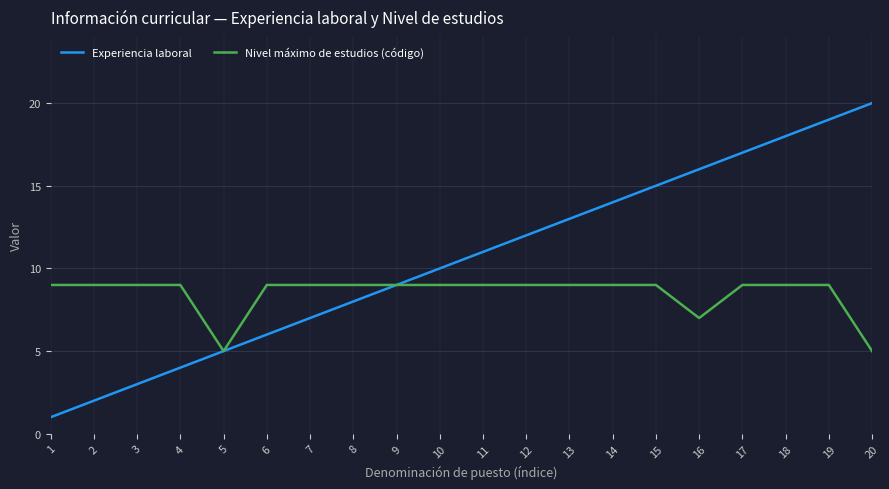

What is the sum of the Nivel máximo de estudios (código) values at 9 and 6?

18